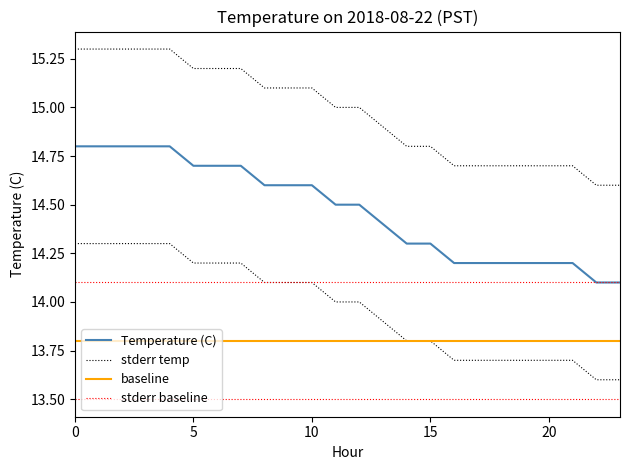

Is the value of stderr temp at 9 greater than the value of stderr baseline at 5?

Yes